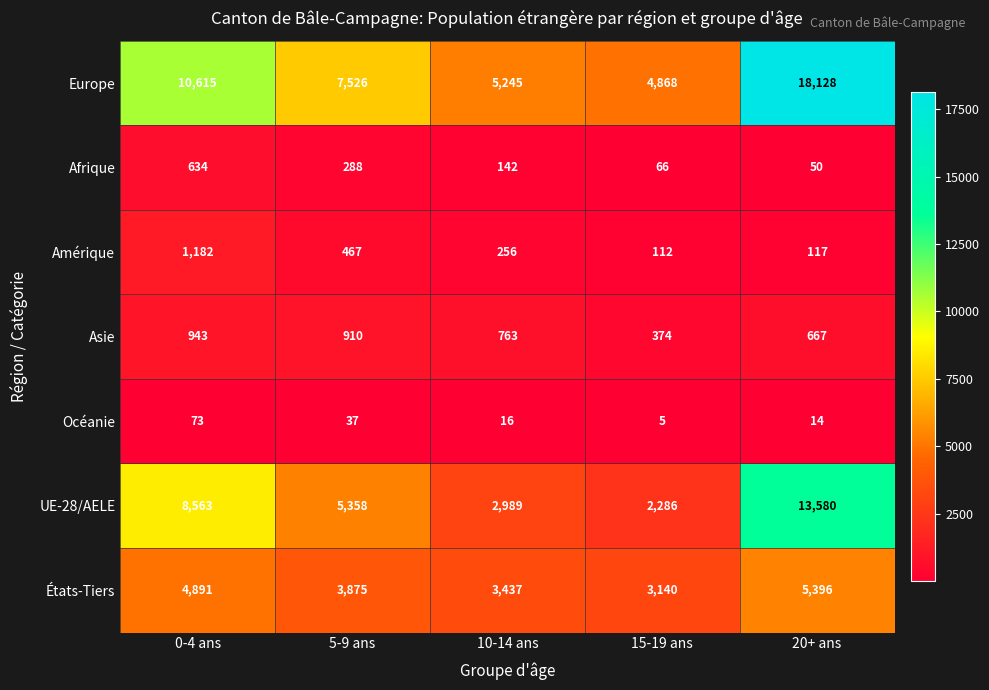

Which series has the widest spread of values?

Europe